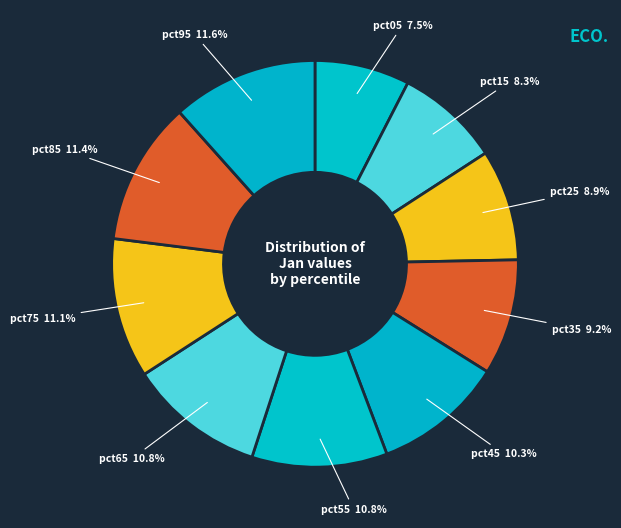

How many segments does this pie chart have?

10